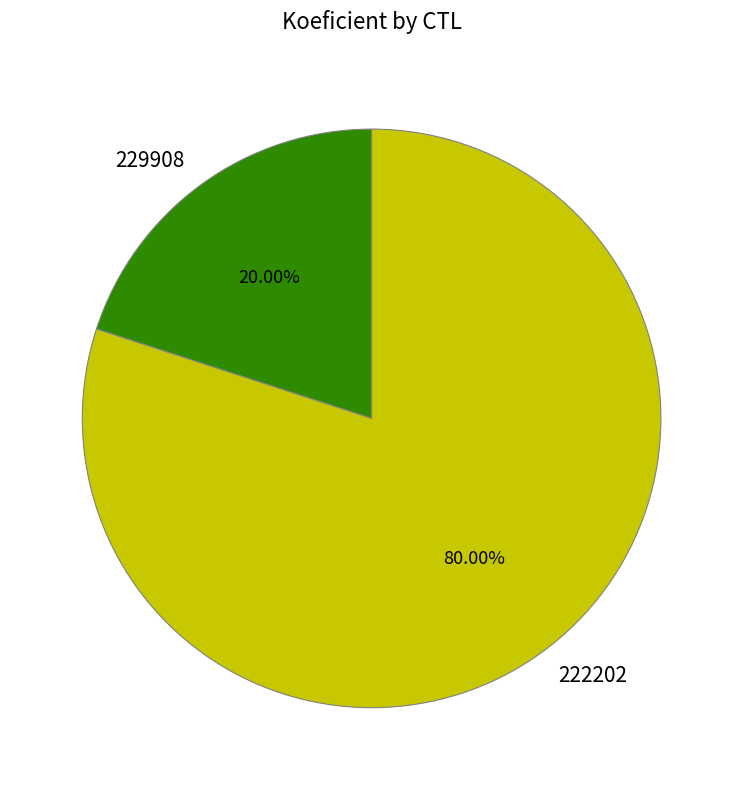

To the nearest percent, what percentage of the pie is 222202?

80%